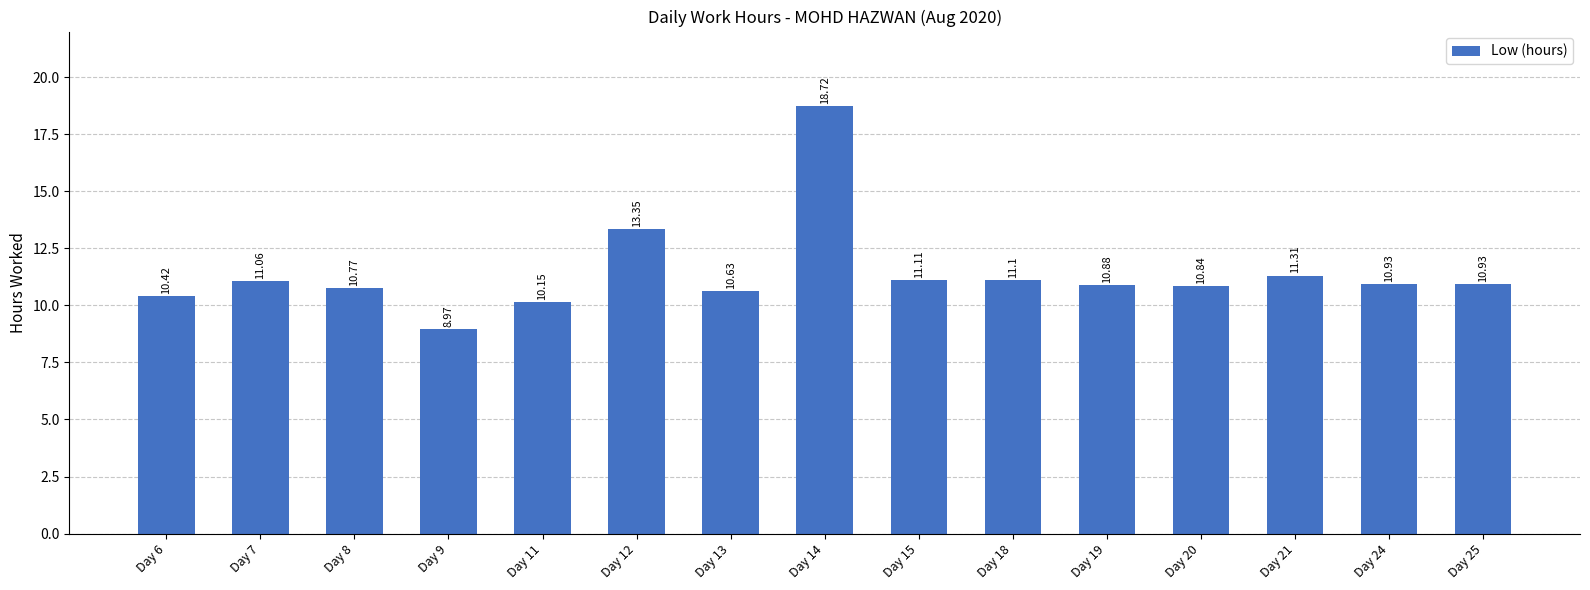

What is the average value?

11.4